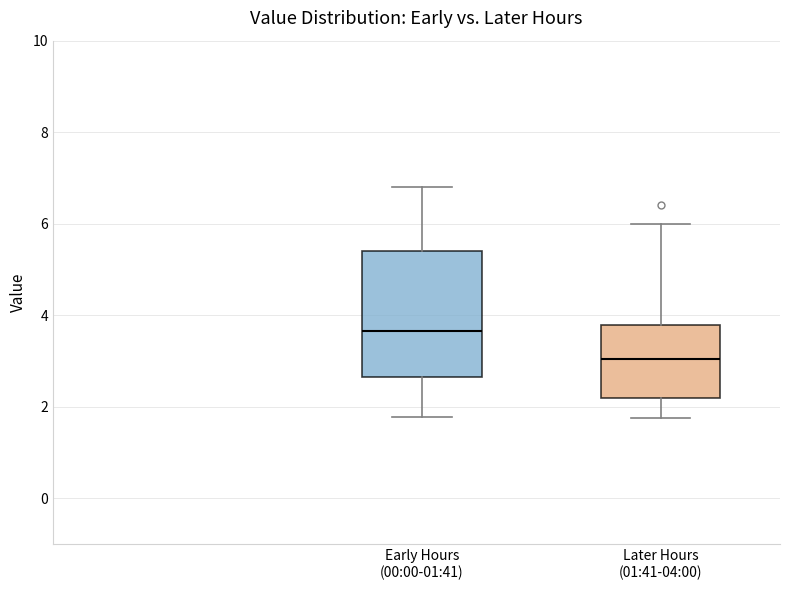

Where does the lower whisker of the box for Early Hours (00:00-01:41) end on the y-axis? The values are not printed on the chart, so give them approximately, as read against the axis.

1.8